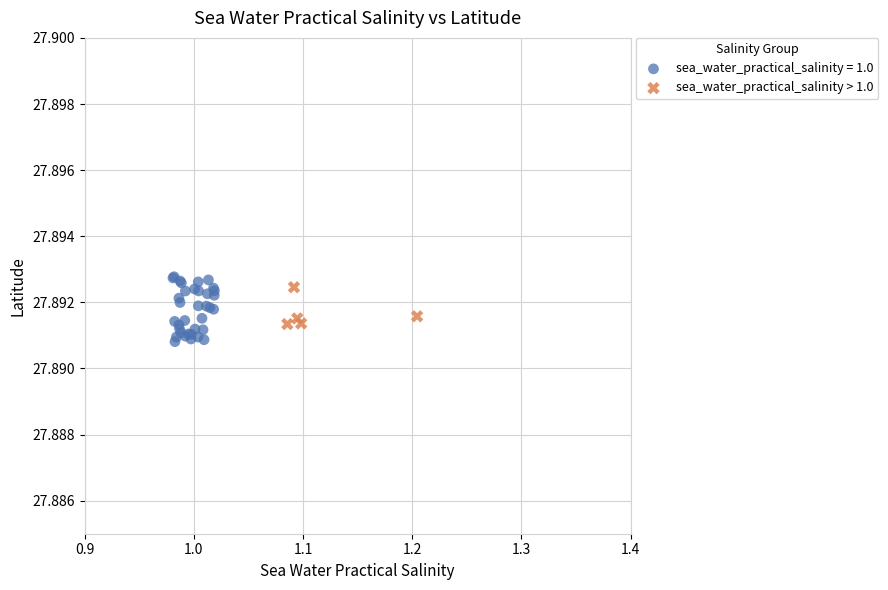

Which series has the largest Y range (max minus min)?

sea_water_practical_salinity = 1.0